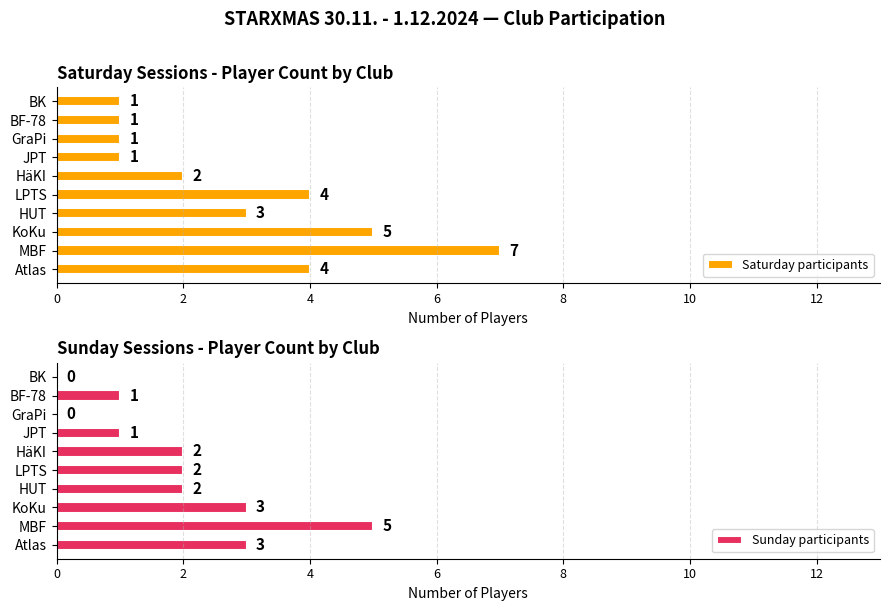

Reading left to right, what are all the values shown in this chart?

Saturday participants: 4	7	5	3	4	2	1	1	1	1
Sunday participants: 3	5	3	2	2	2	1	0	1	0